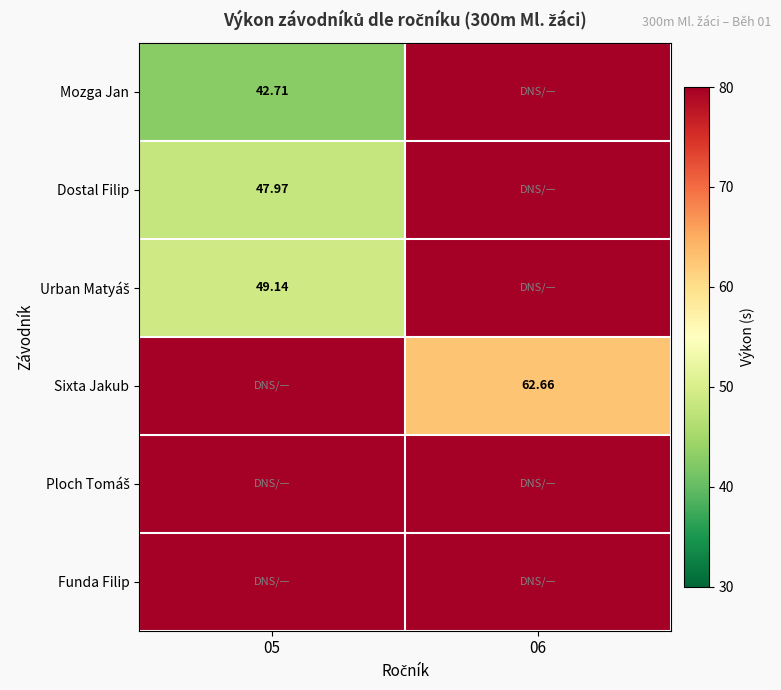

List the labels in order of Dostal Filip value, smallest first.

05, 06